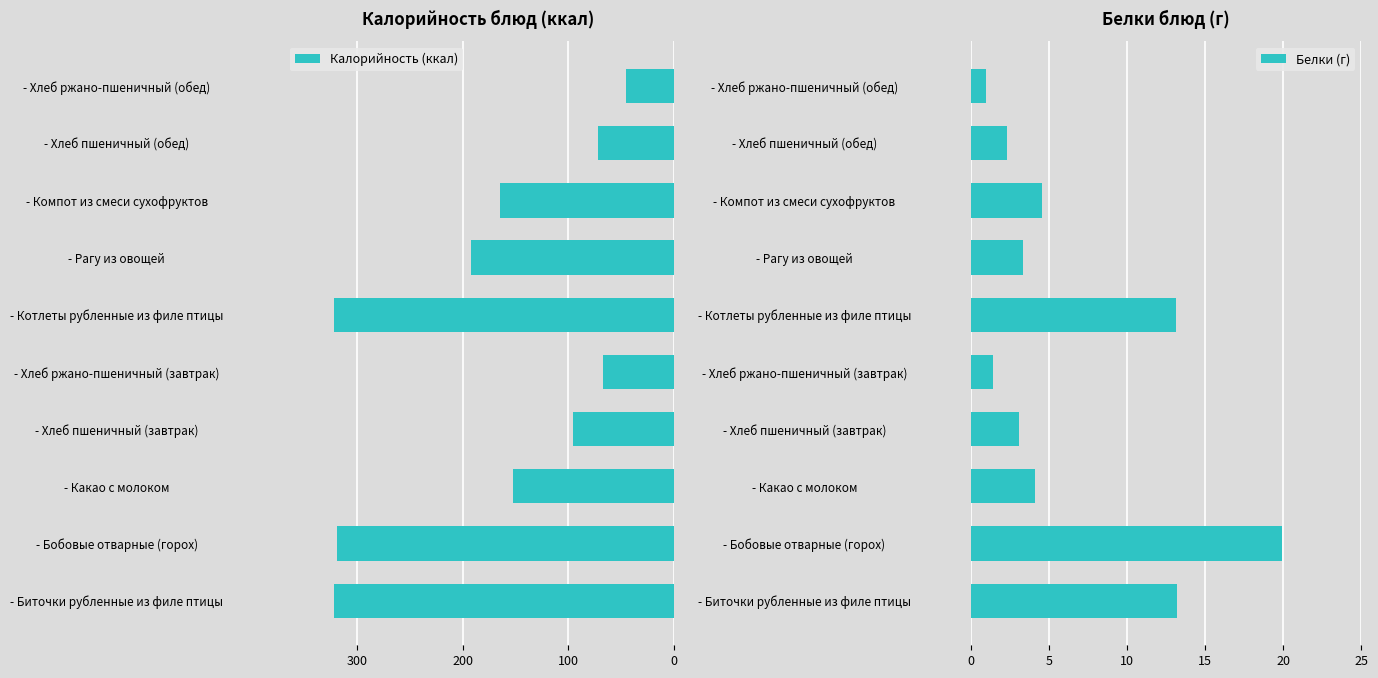

The Белки (г) series shows 2.0 at - Хлеб пшеничный (завтрак). True or false?

False